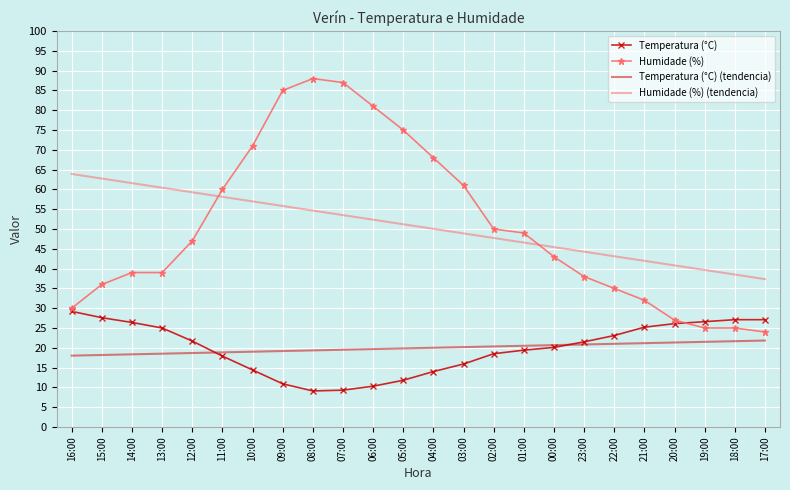

Is the value of Humidade (%) (tendencia) at 08:00 greater than the value of Humidade (%) at 04:00?

No